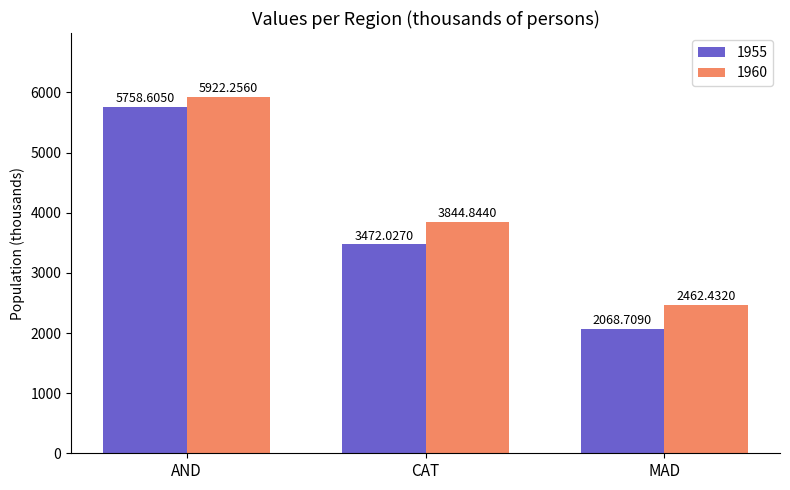

Are the bars grouped side by side (vs. stacked)?

Yes